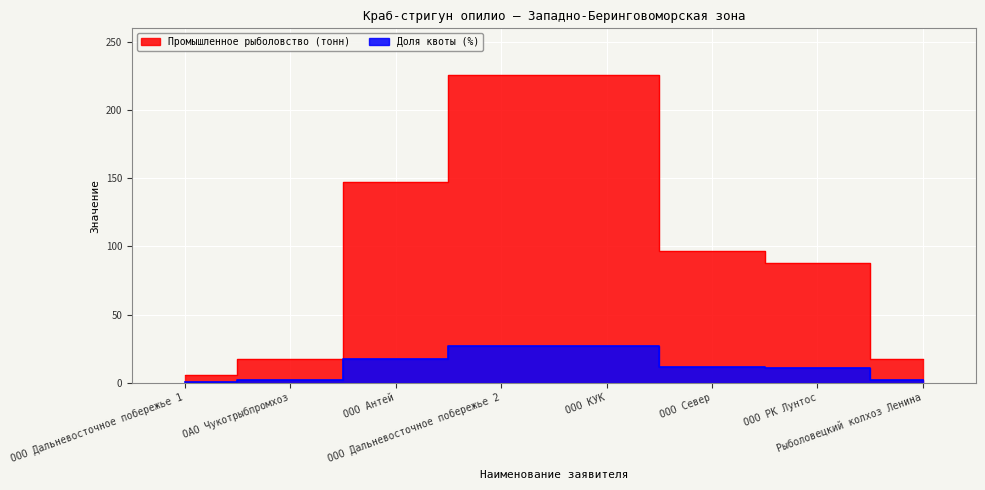

How many values in the Промышленное рыболовство (тонн) series are below 96?

4